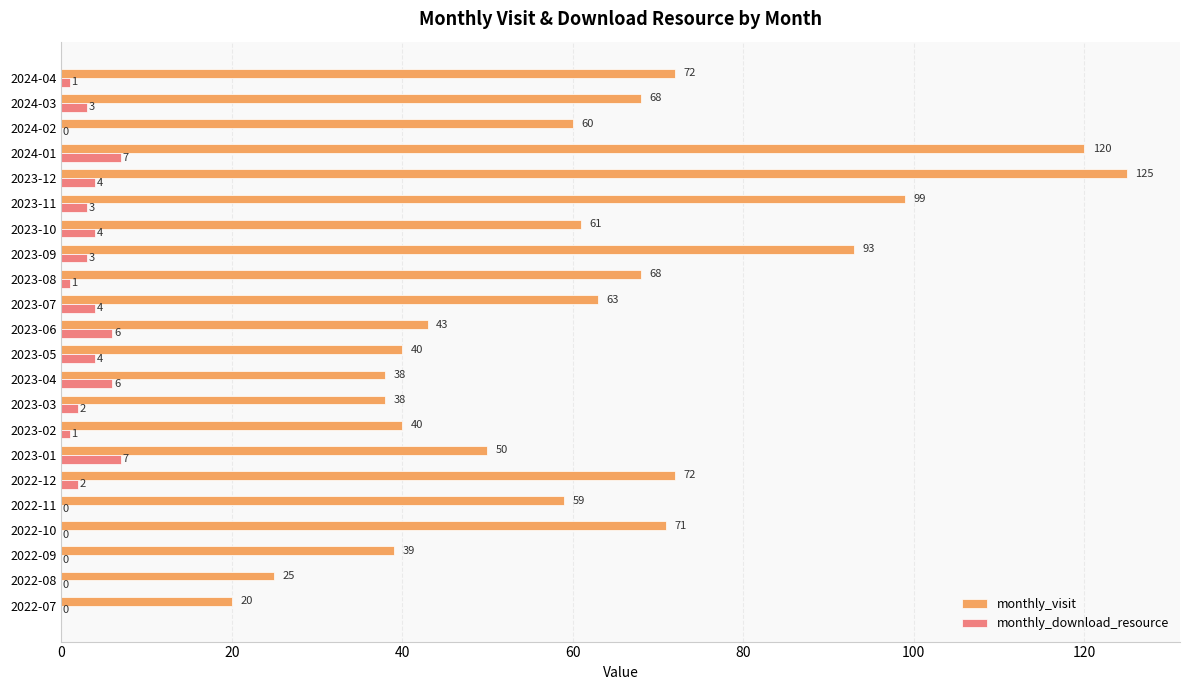

The monthly_visit series shows 68 at 2023-08. True or false?

True